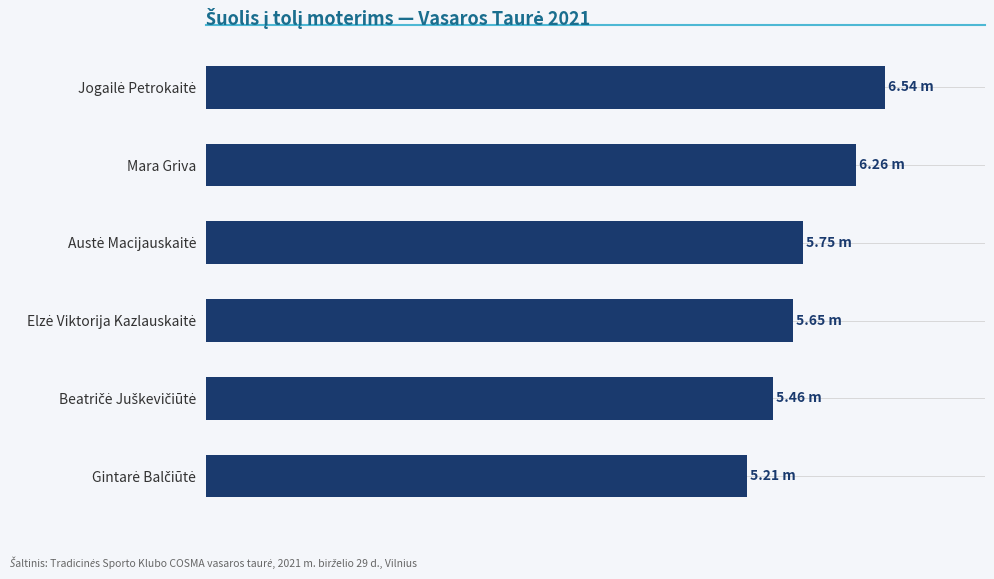

Rank the categories by value from highest to lowest.

Jogailė Petrokaitė, Mara Griva, Austė Macijauskaitė, Elzė Viktorija Kazlauskaitė, Beatričė Juškevičiūtė, Gintarė Balčiūtė